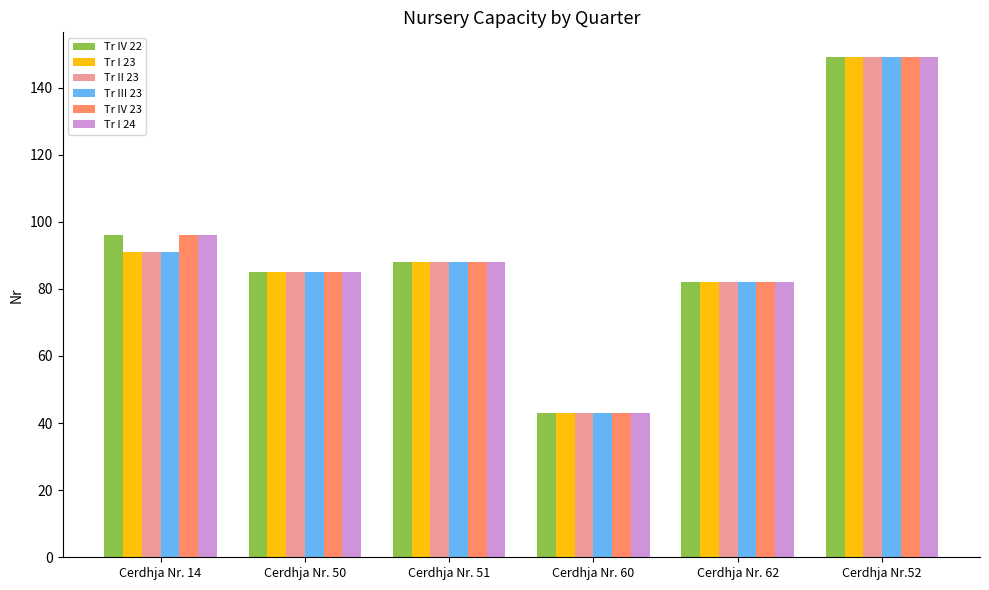

Is the value of Tr I 24 at Cerdhja Nr. 62 greater than the value of Tr IV 23 at Cerdhja Nr. 60?

Yes